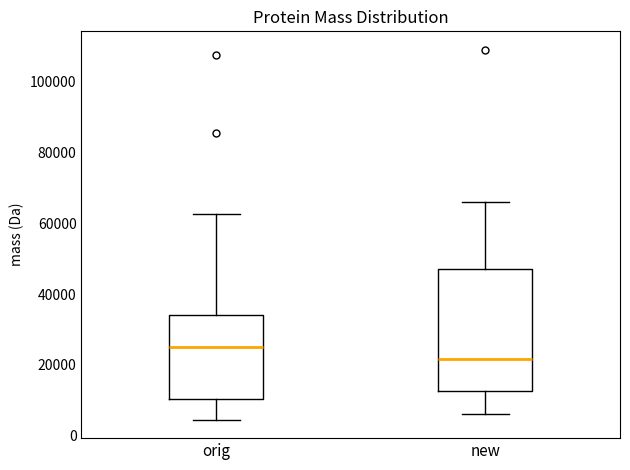

Reading left to right, read every box against the y-axis: the position of its median line, the range the box covers, and the ends of its whiskers. The values are not printed on the chart, so give them approximately, as read against the axis.

orig: median 26000, box 10000 to 34000, whiskers 4000 to 62000
new: median 22000, box 12000 to 48000, whiskers 6000 to 66000